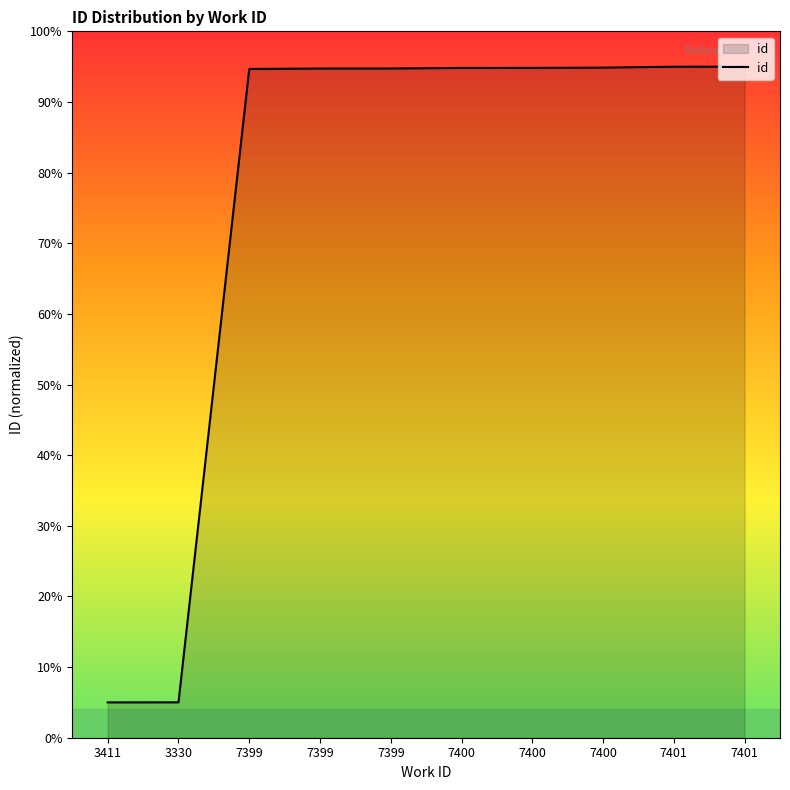

How many values exceed 94?

8